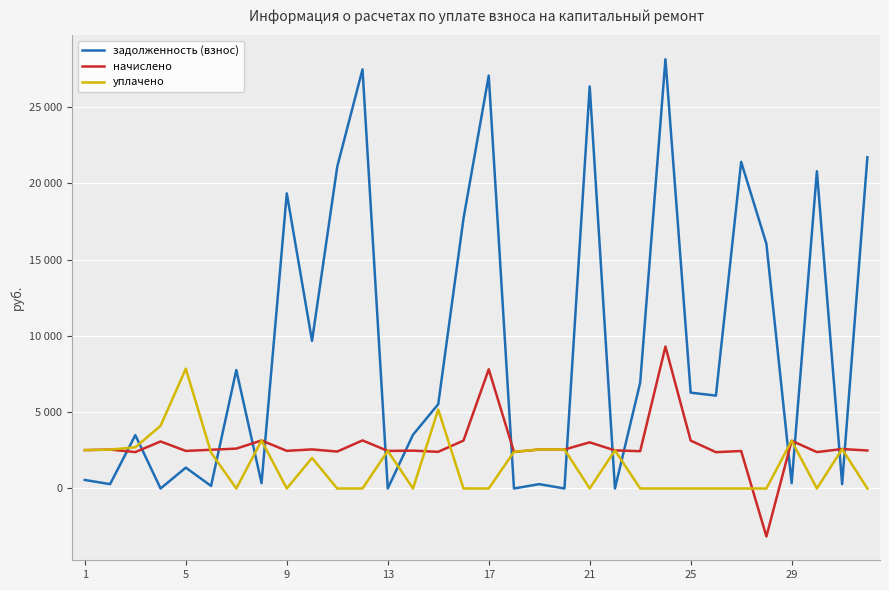

What is the average value of the начислено series?

2825.7